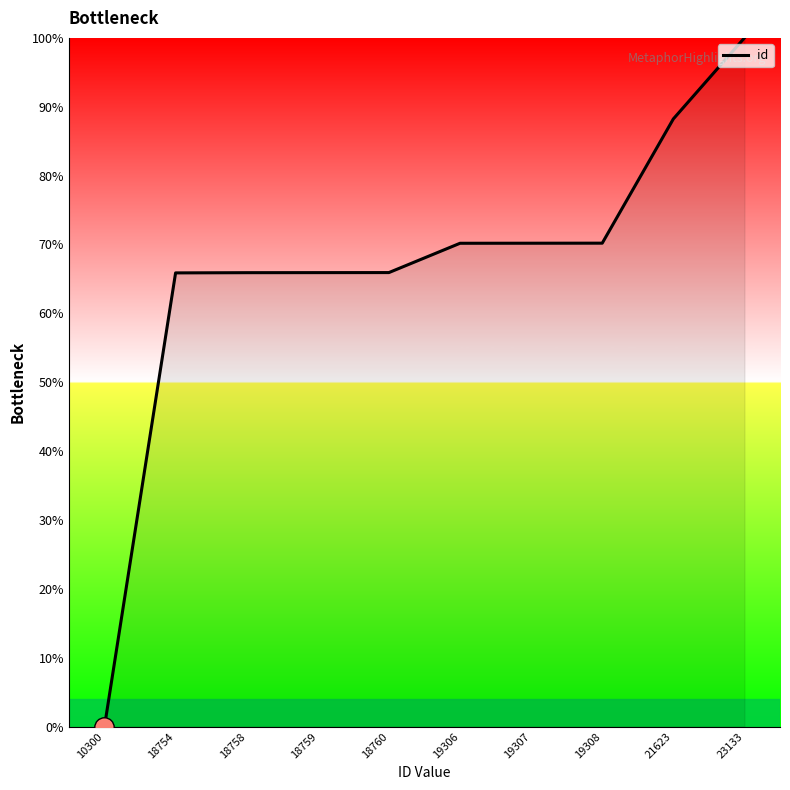

The chart shows a value of 113.6 at 18760. True or false?

False